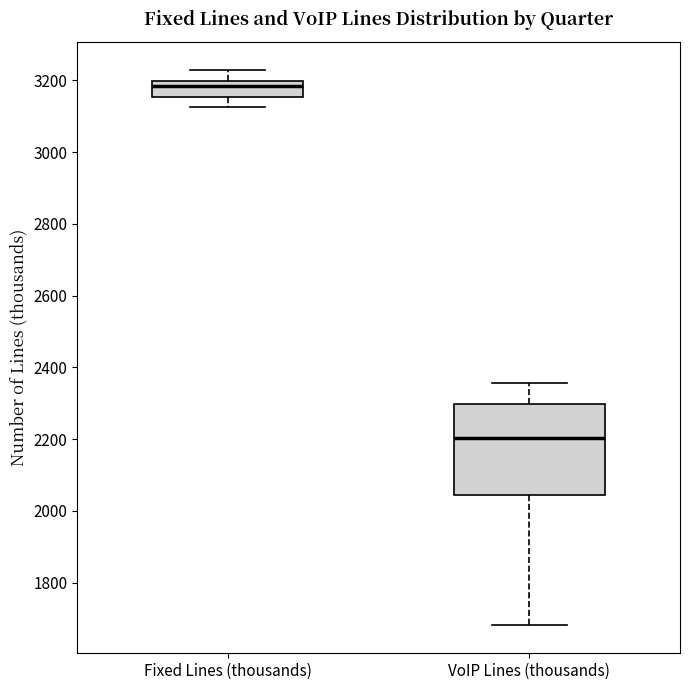

Comparing the boxes themselves (not the whiskers), which one is the tallest?

VoIP Lines (thousands)